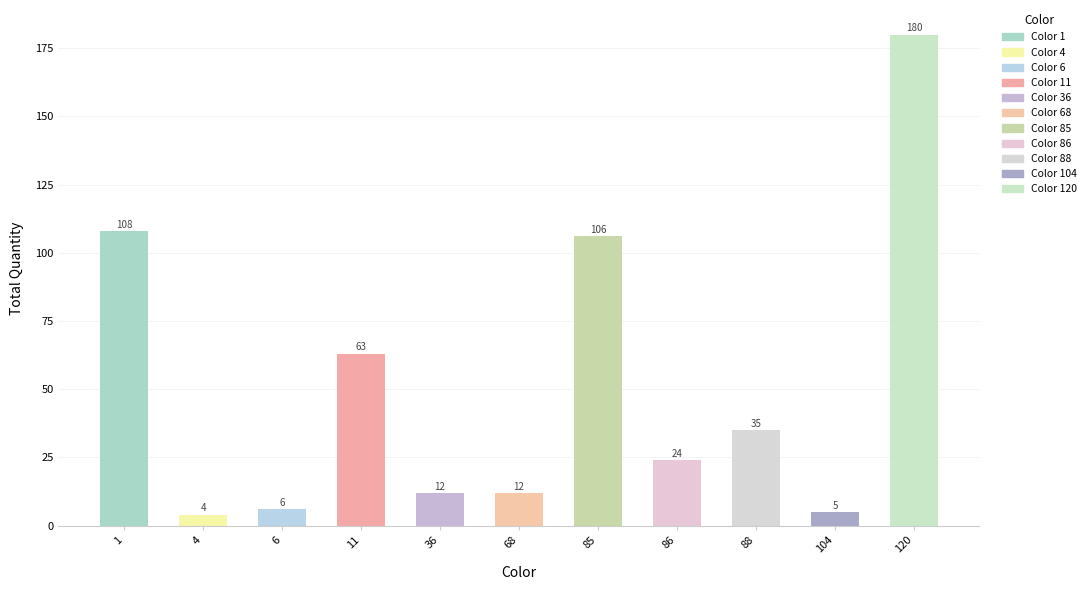

What is the maximum value shown in the chart?

180